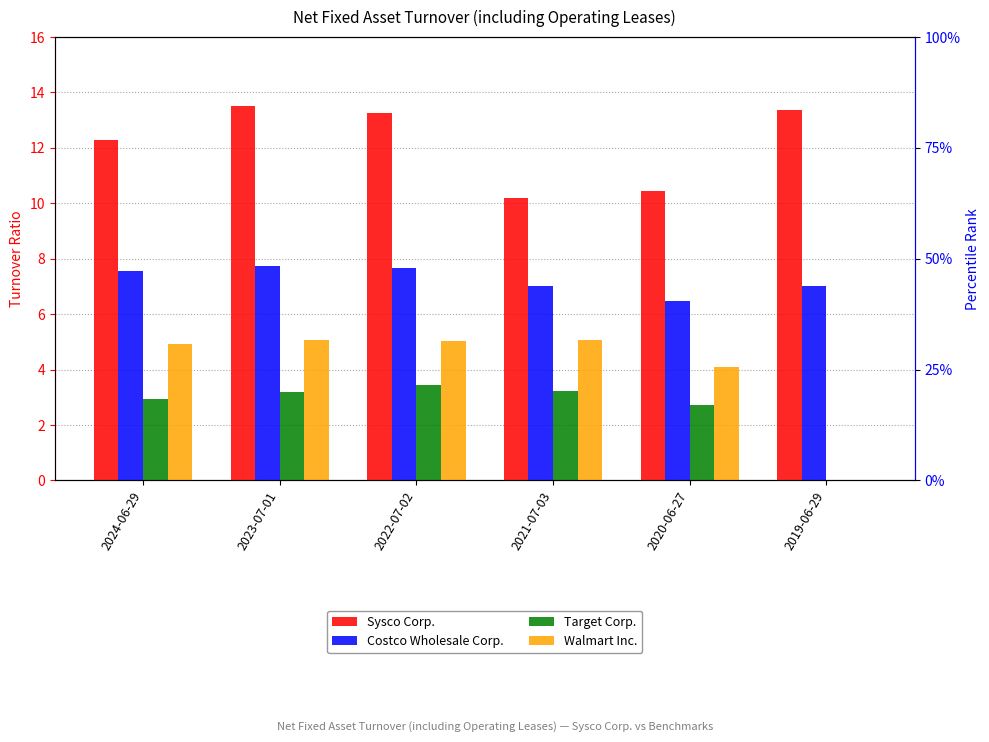

What position from the right is 2024-06-29?

6